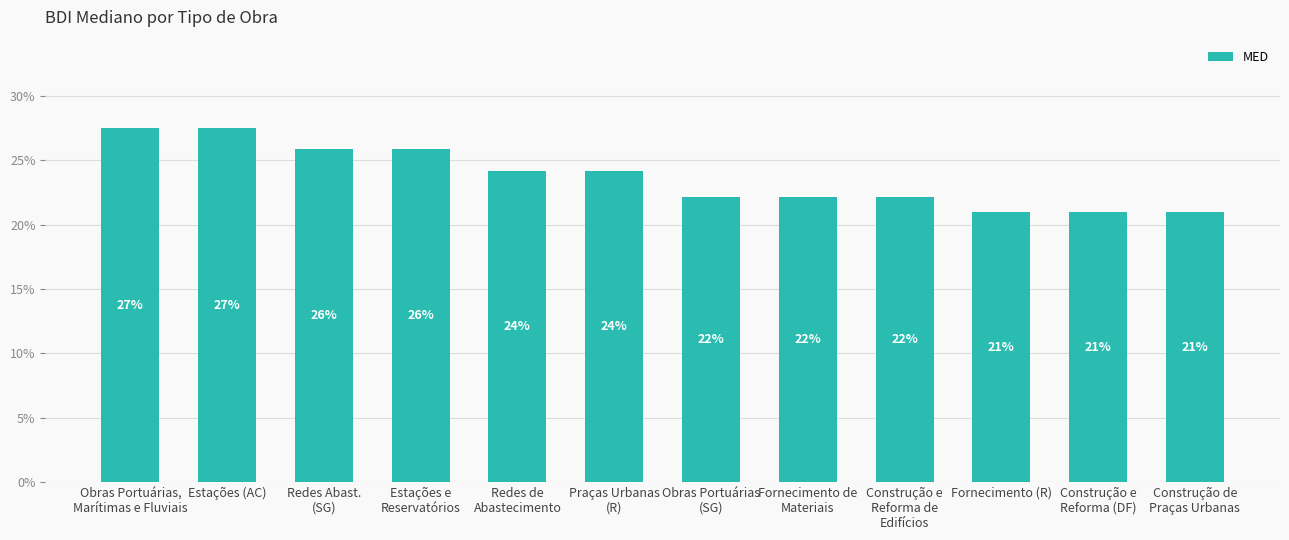

Are the bars horizontal?

No